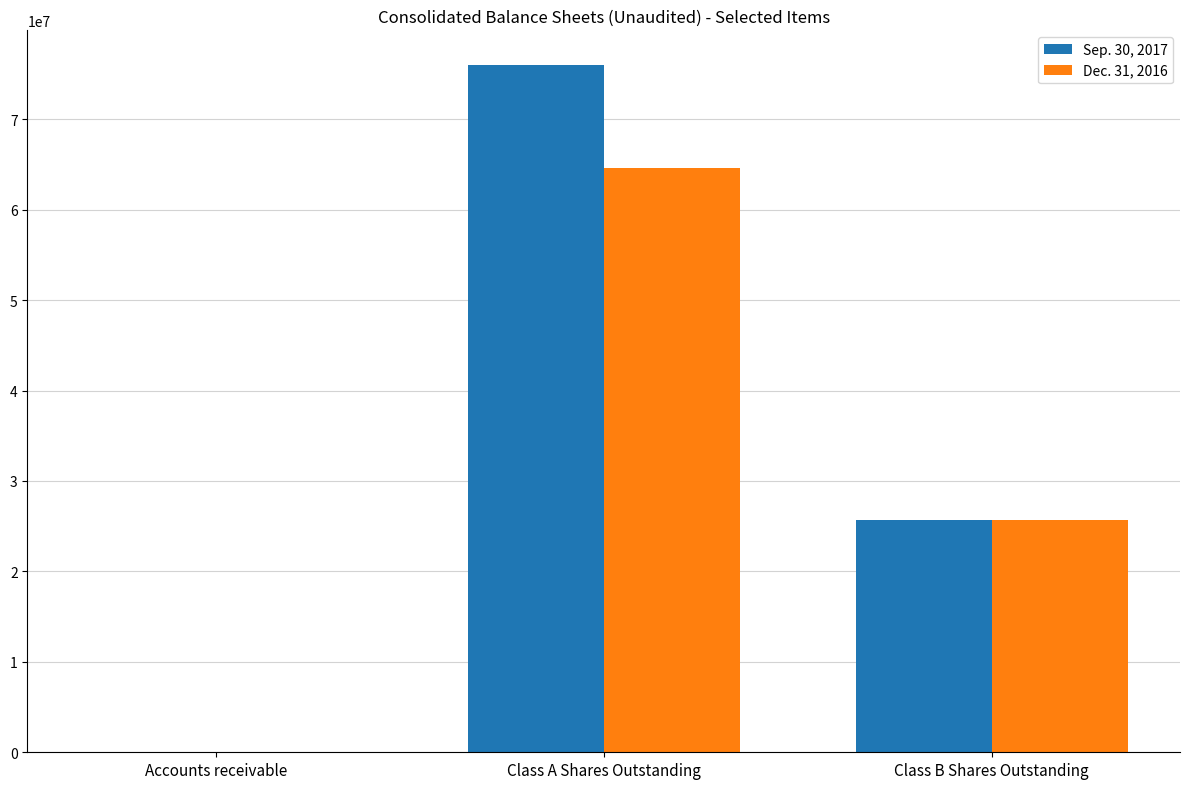

Count the Sep. 30, 2017 values in the range 2510 to 76032524.

3